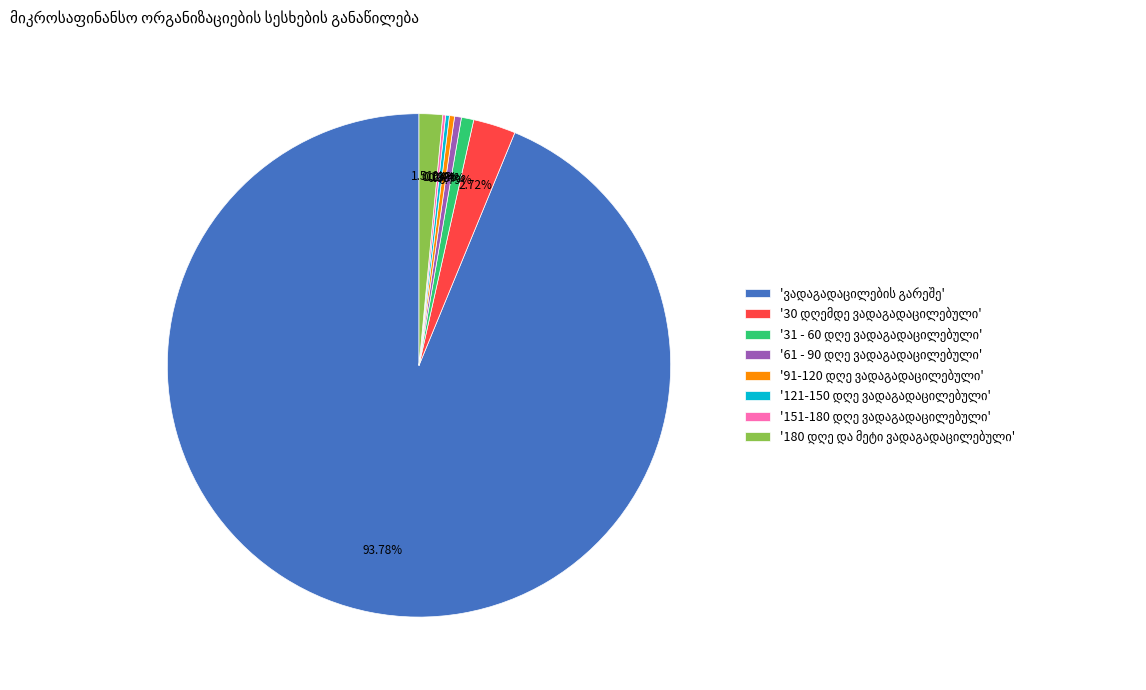

Is there any slice that represents more than half of the pie?

Yes